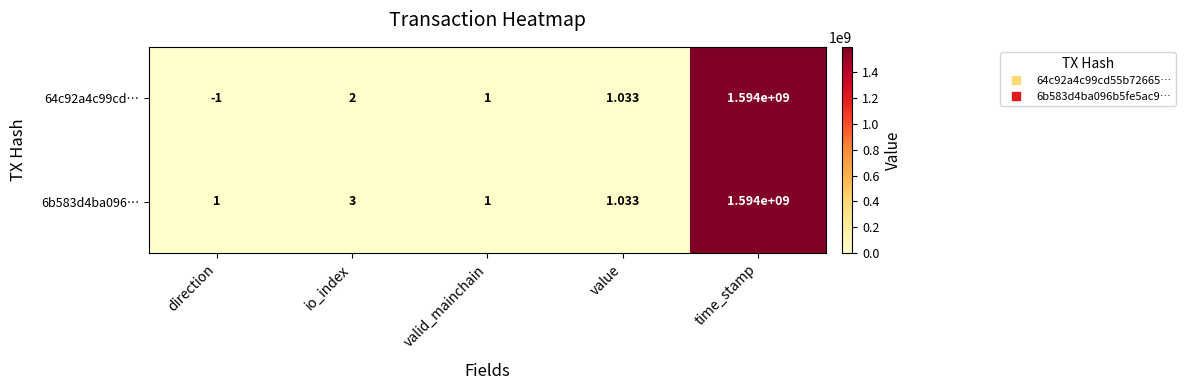

Where is 64c92a4c99cd… nearest to the value 796999999?

io_index